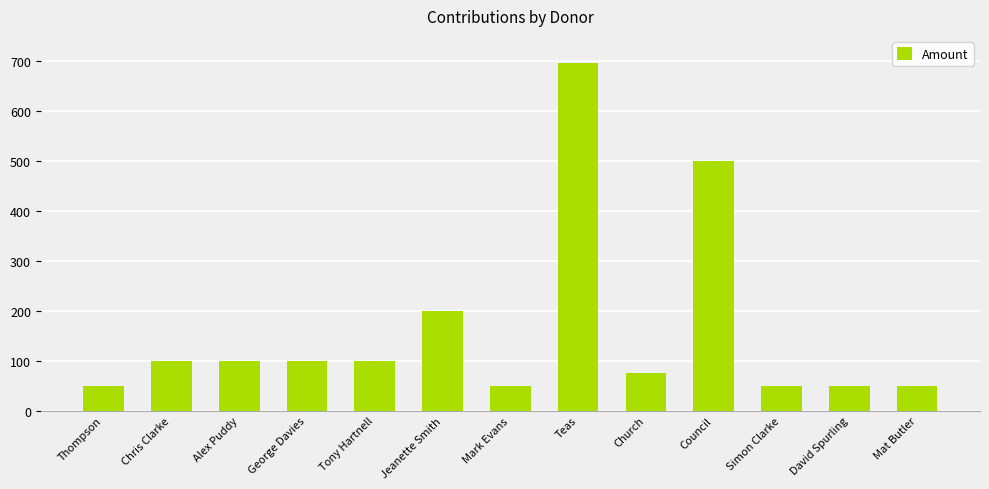

What is the sum of the values at David Spurling and George Davies?

150